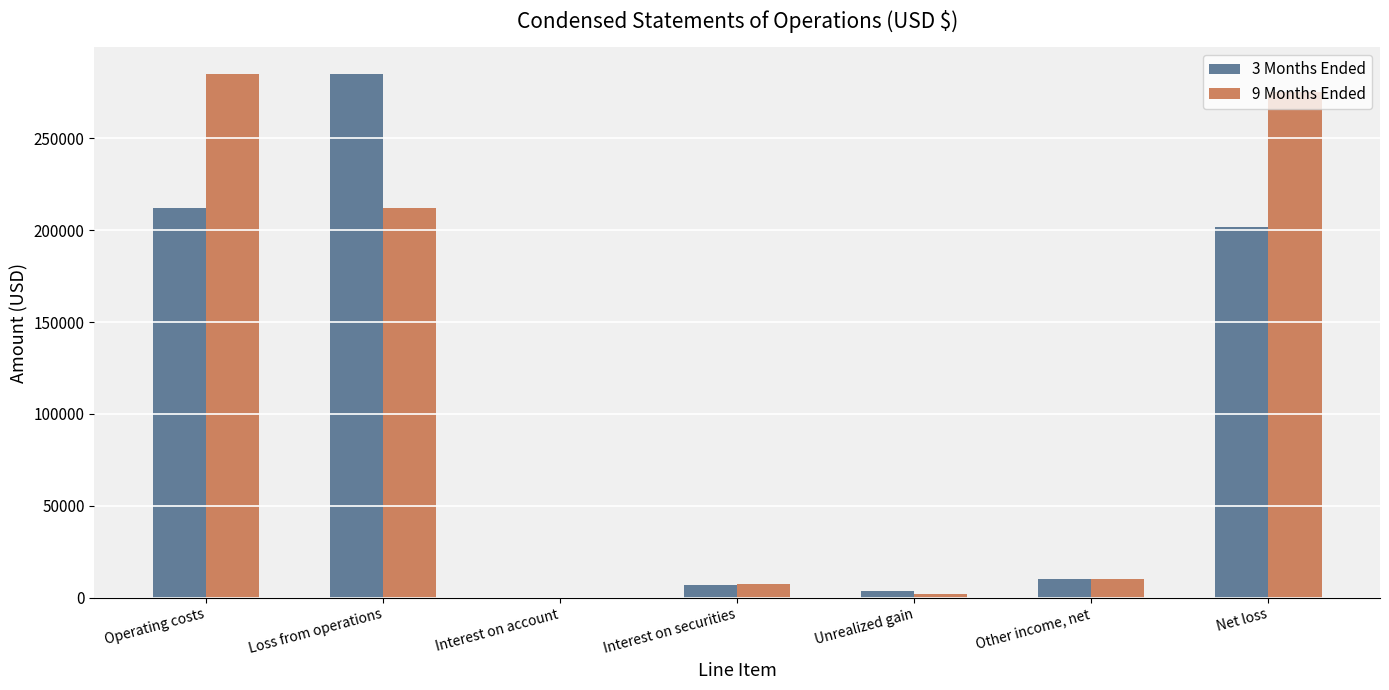

Between Other income, net and Net loss, which series saw the biggest shift?

9 Months Ended